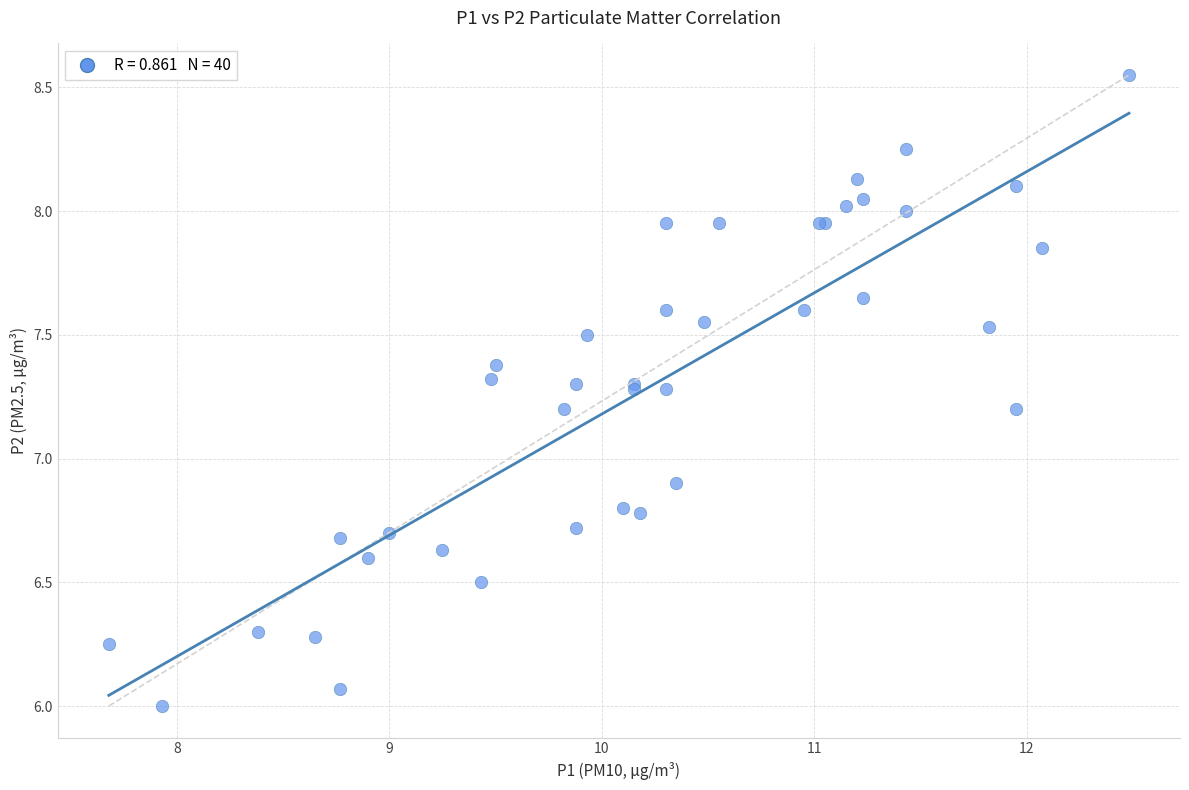

What Y value in the scatter plot is closest to 7?

6.9